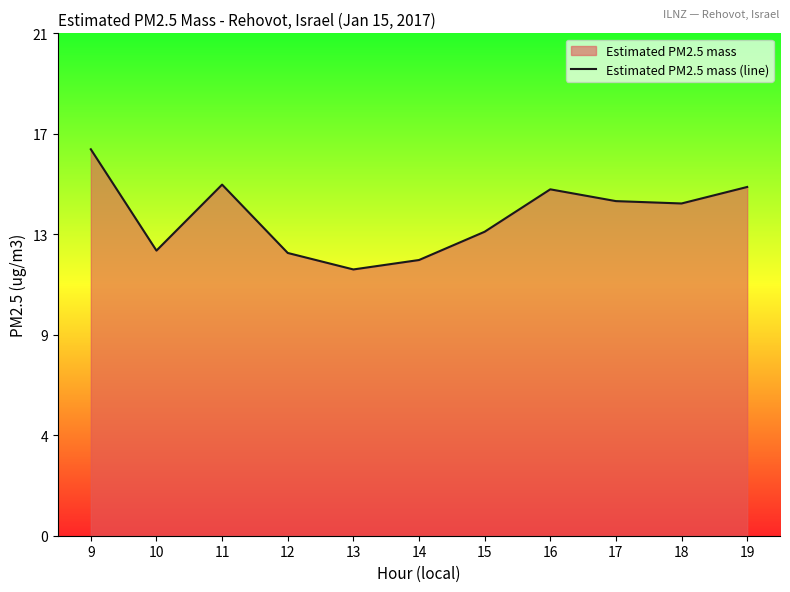

Reading left to right, extract all data points from this chart.

9=16.4	10=12.1	11=14.9	12=12.0	13=11.3	14=11.7	15=12.9	16=14.7	17=14.2	18=14.1	19=14.8